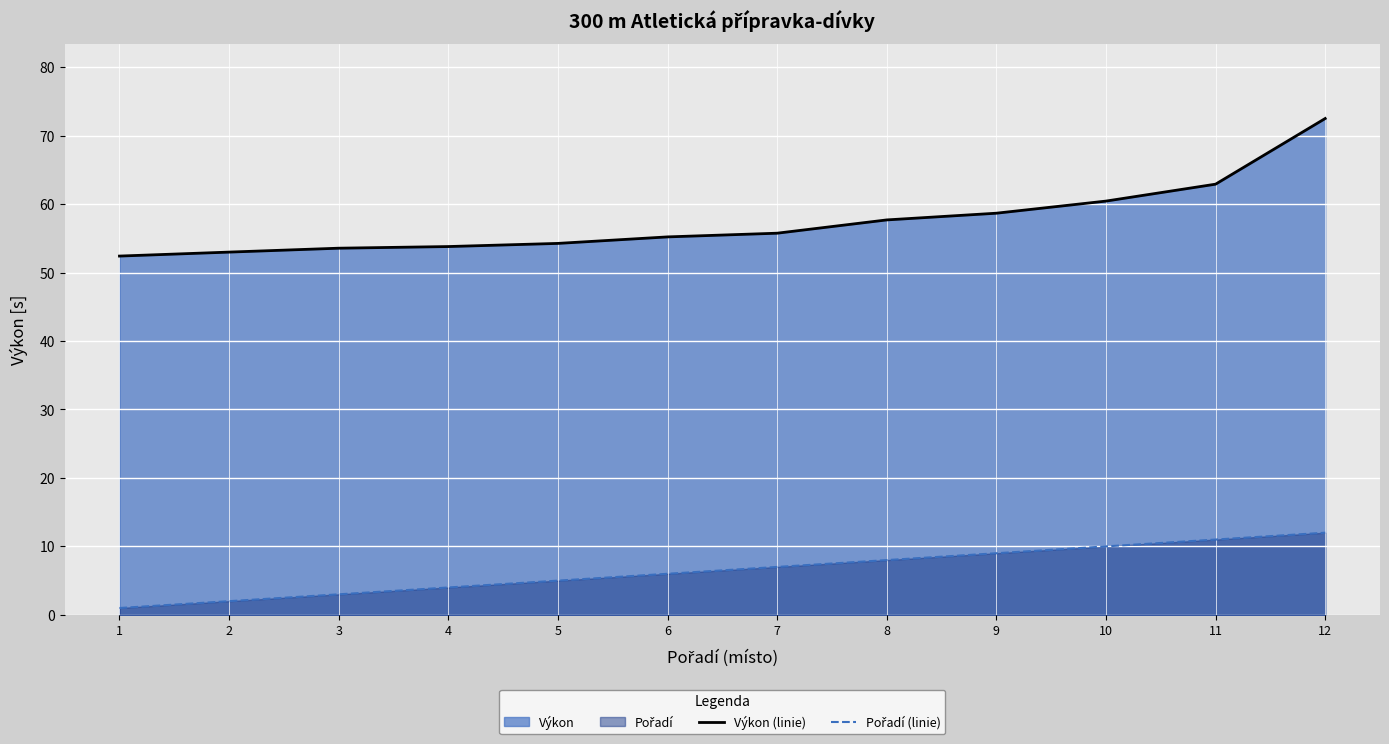

Which series changed the most between 9 and 12?

Výkon (linie)